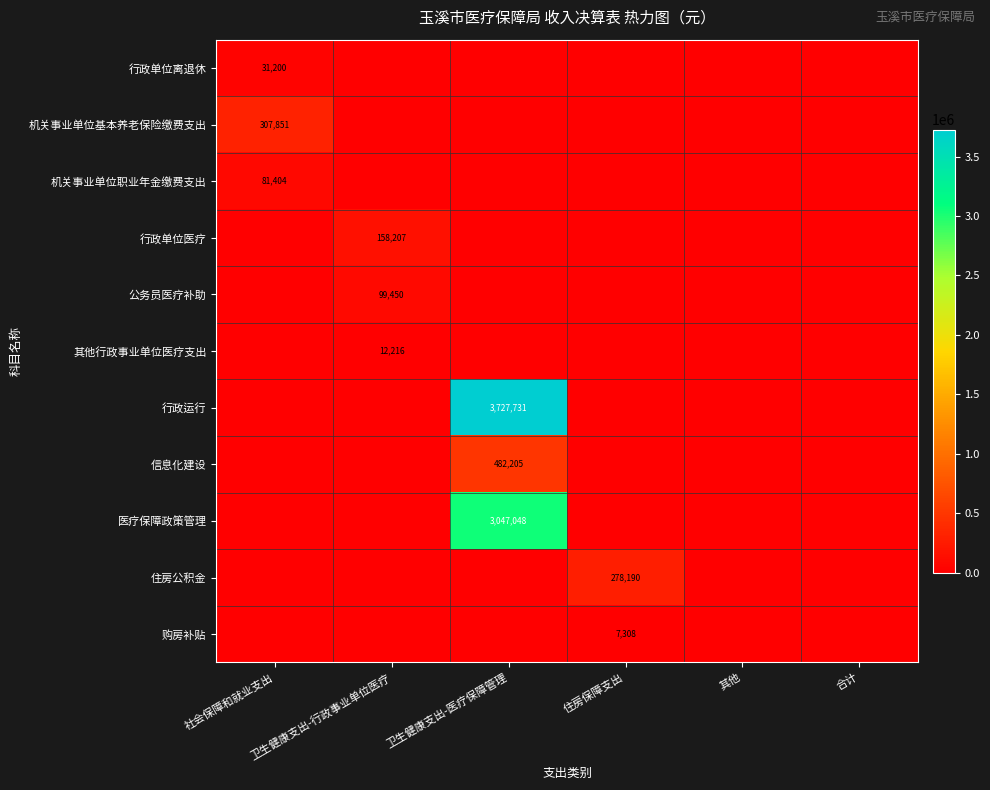

Count the number of categories in the chart.

6